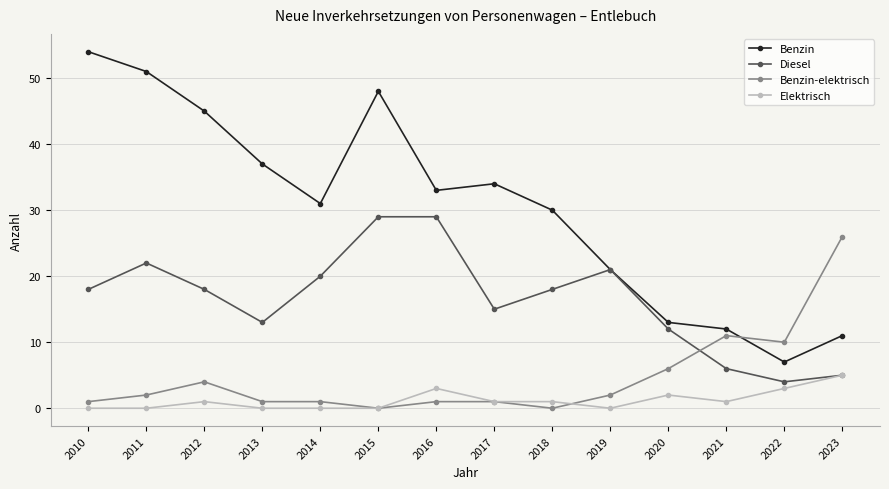

At which label is Benzin-elektrisch closest to 13?

2021